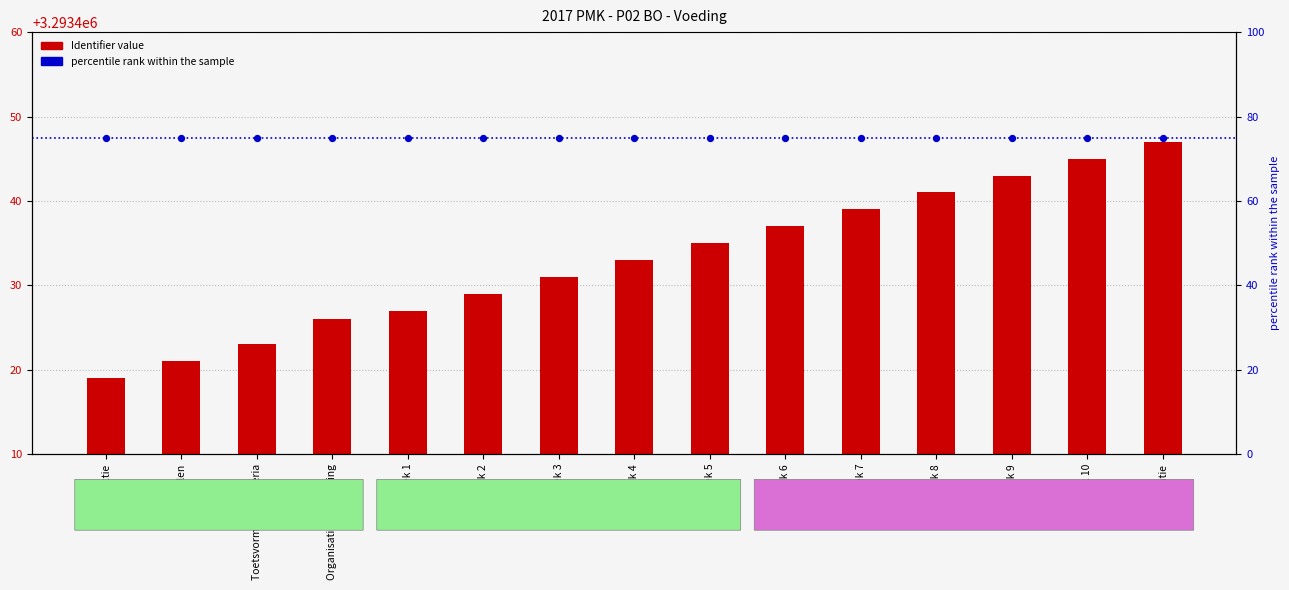

Which series contains the lowest Y value?

Identifier value